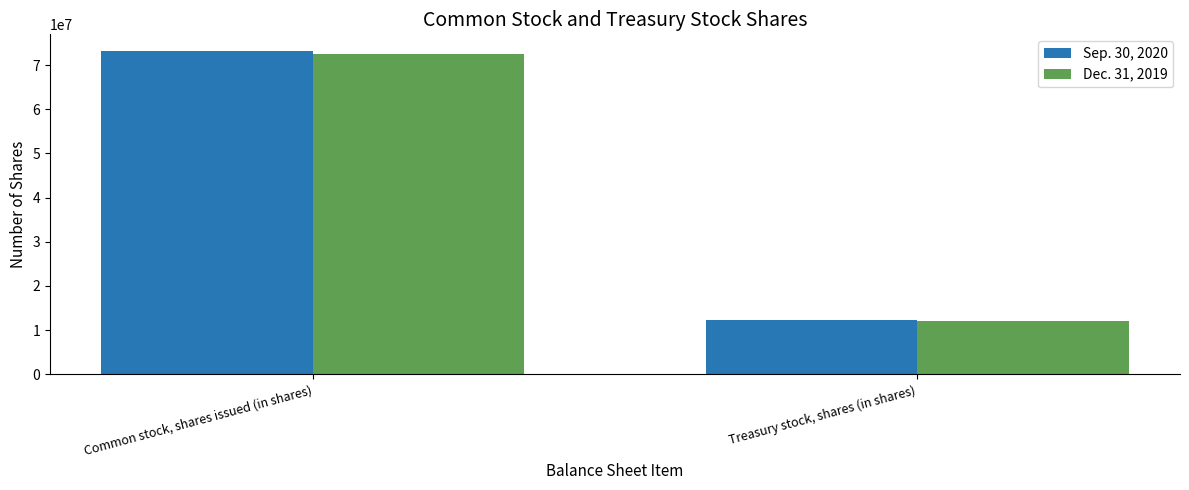

Is the value of Sep. 30, 2020 at Common stock, shares issued (in shares) greater than the value of Dec. 31, 2019 at Treasury stock, shares (in shares)?

Yes